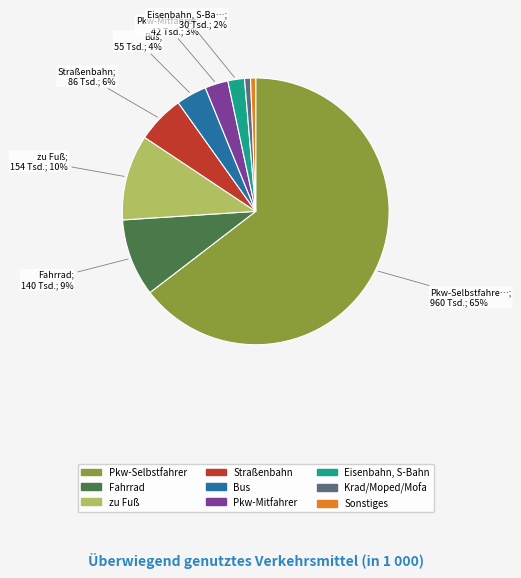

Between Eisenbahn, S-Bahn and Fahrrad, which is larger?

Fahrrad